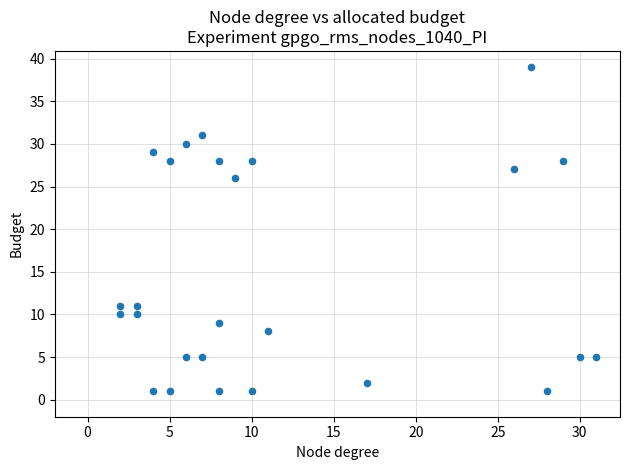

What Y value in the scatter plot is closest to 20?

26